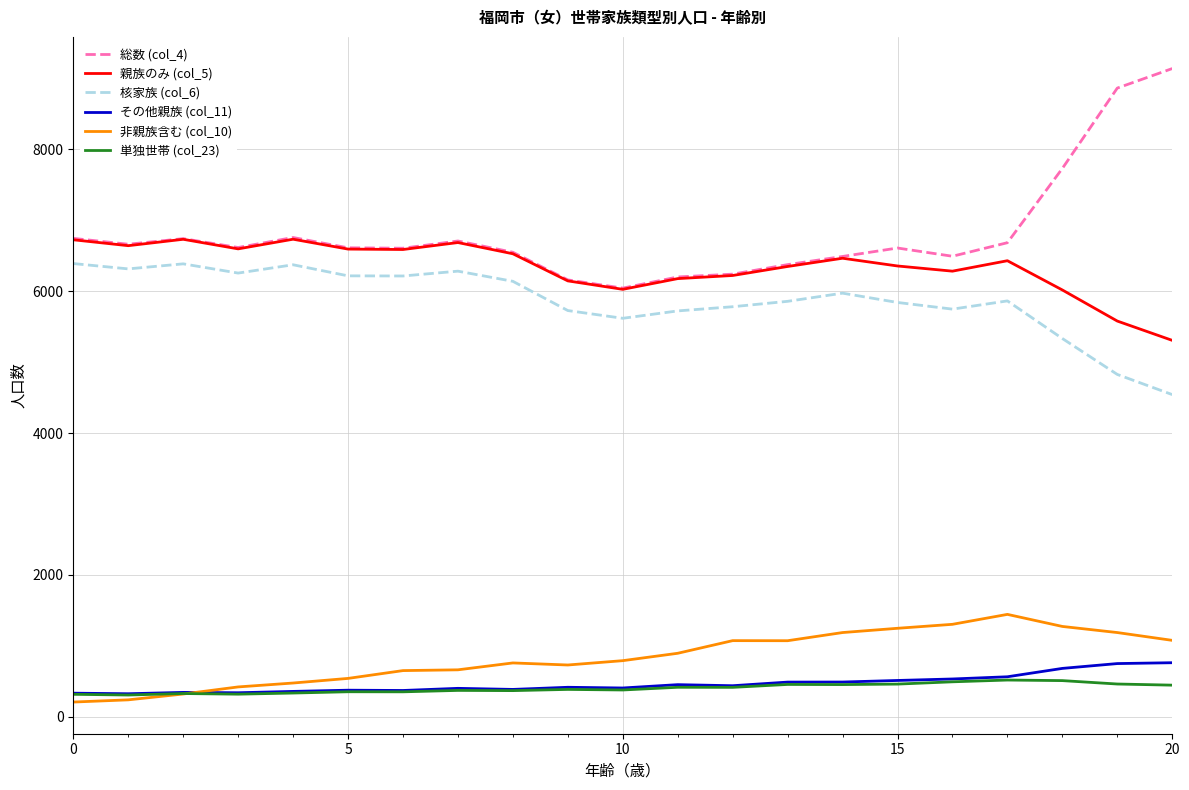

How many distinct data groups are displayed?

6